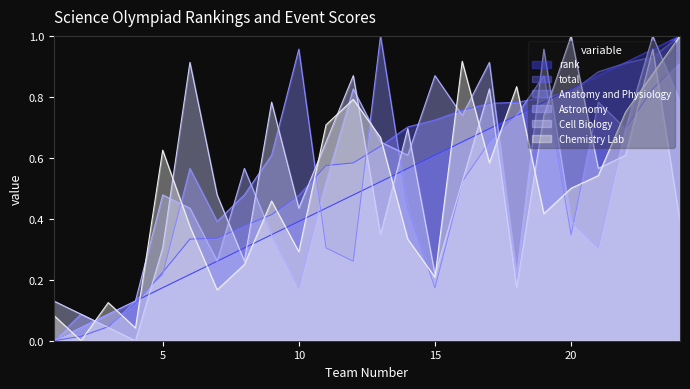

Which series ends up on top after the final intersection of rank and total?

rank